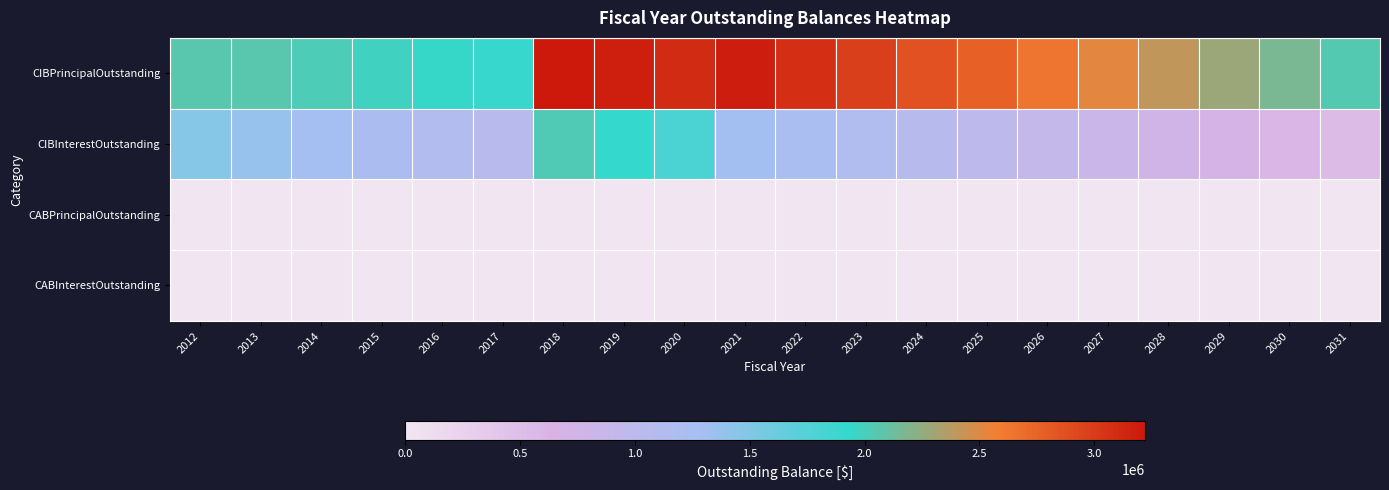

How many distinct data groups are displayed?

4